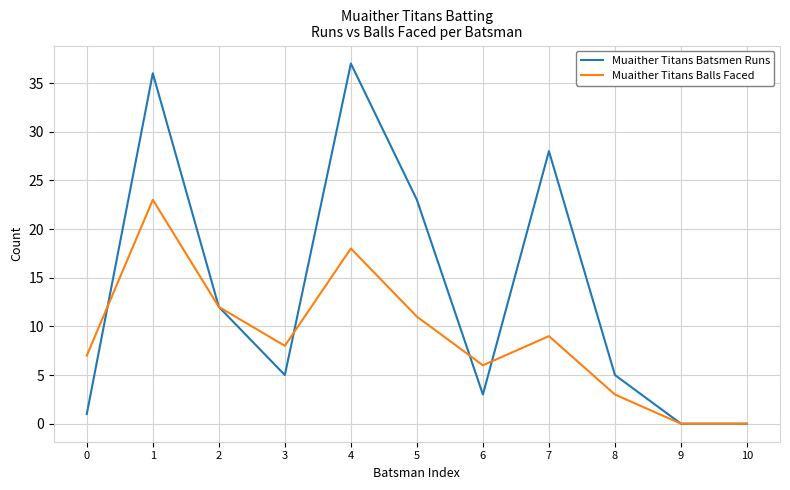

What is the highest value of the Muaither Titans Batsmen Runs series?

37